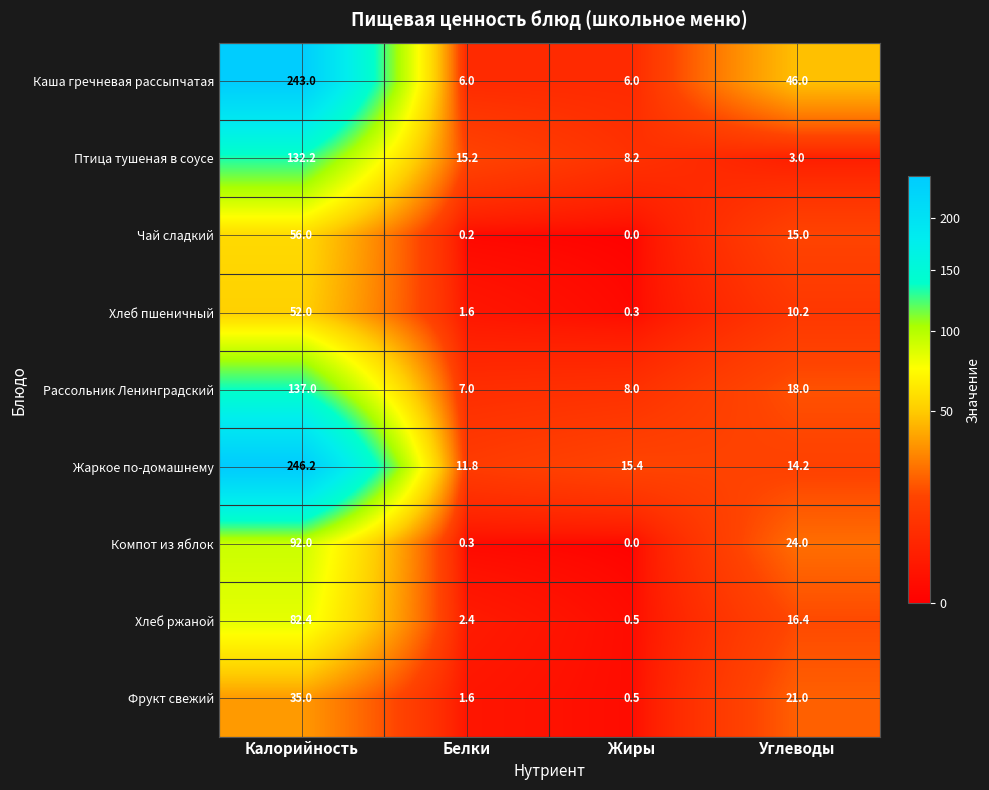

Which series has the largest range (max minus min)?

Каша гречневая рассыпчатая